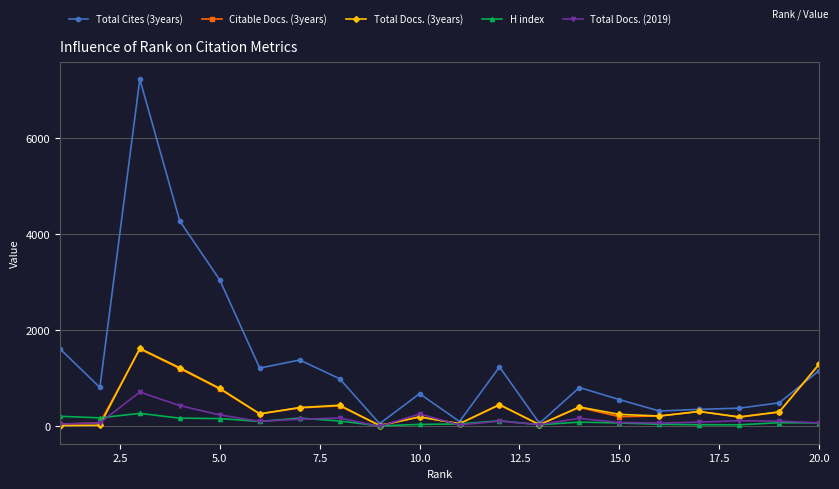

How many data points in Total Docs. (3years) are less than 302?

10